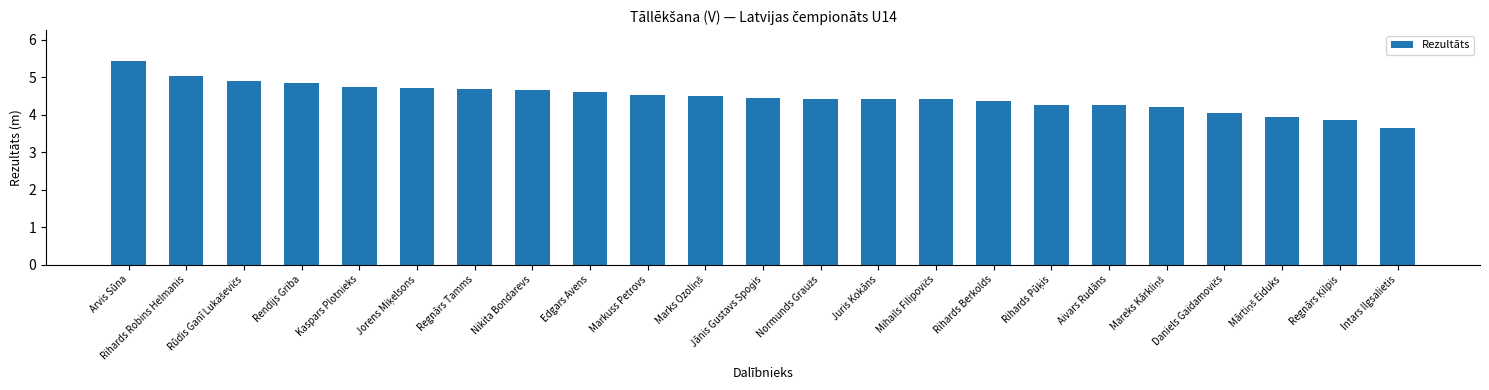

True or false: the data shows 4.4 at Juris Kokāns.

True